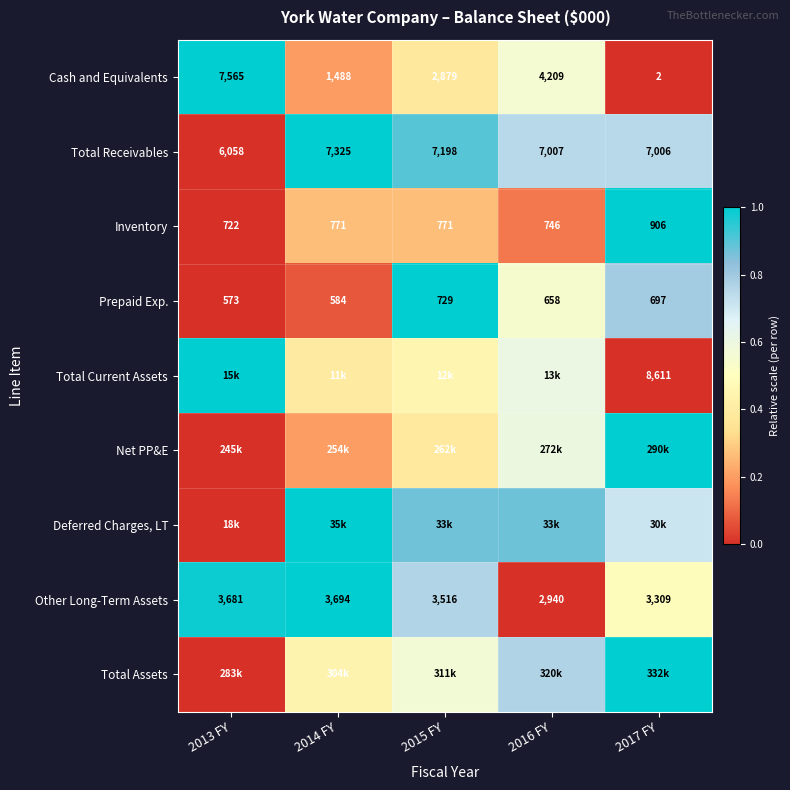

The value of Inventory at 2017 FY is 0.6. True or false?

False